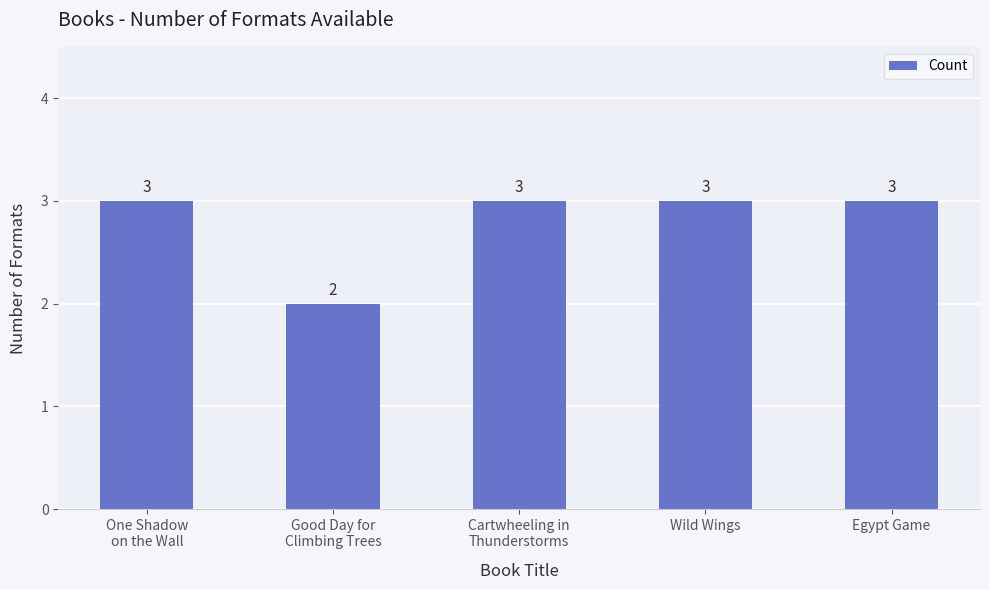

True or false: the data shows 2 at Good Day for
Climbing Trees.

True